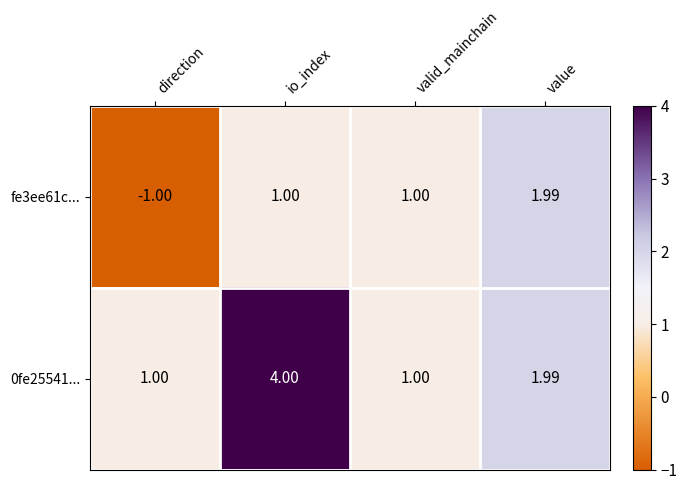

At which category does the chart reach its peak across all series?

io_index